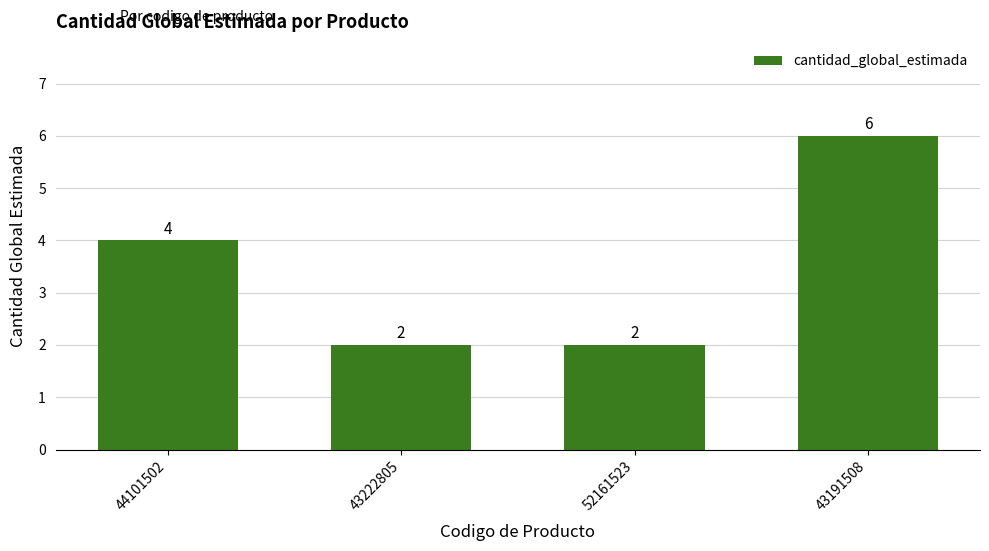

How many values are between 2 and 6?

4